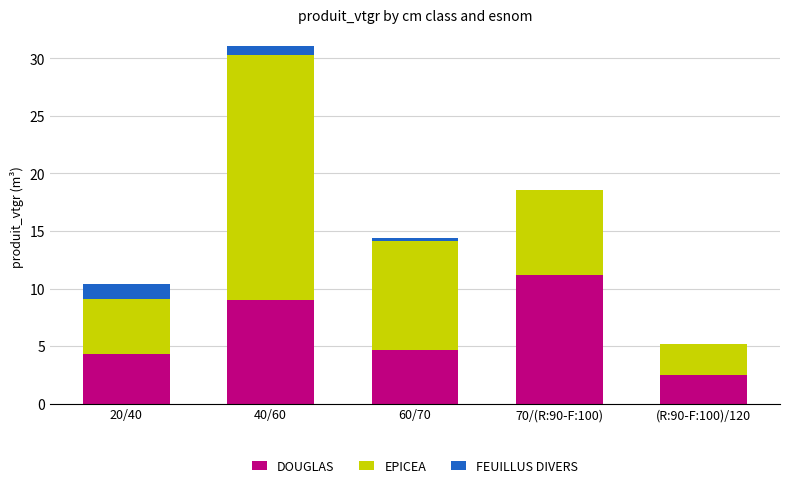

The DOUGLAS series shows 9.0 at 40/60. True or false?

True